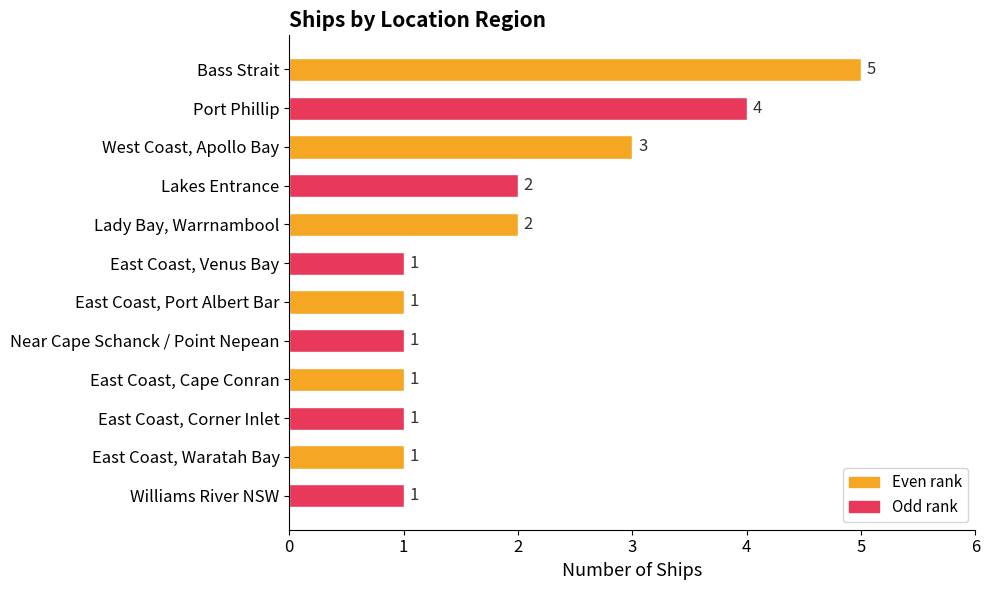

What is the difference between the maximum and minimum values?

4